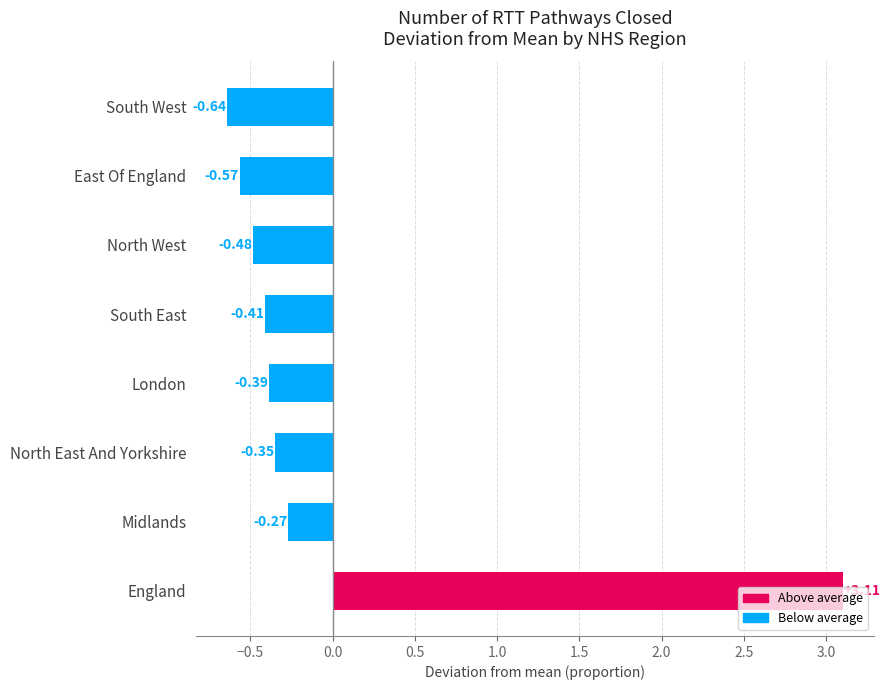

What is the sum of the values at North West and South East?

-0.9